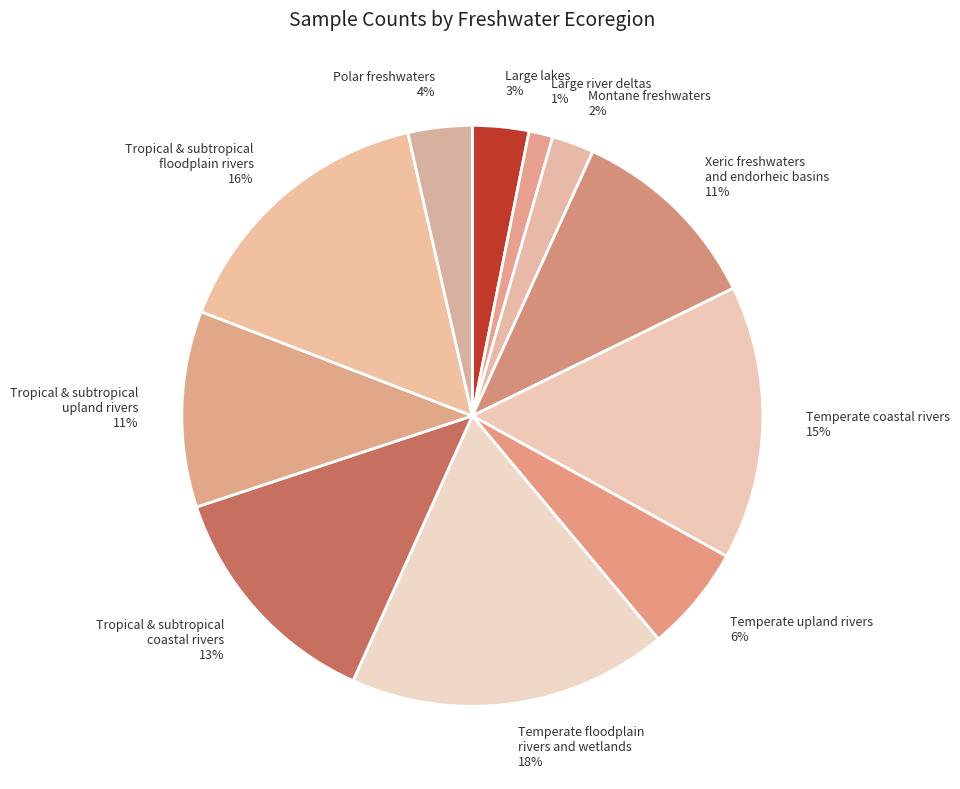

Which category has the biggest portion of the pie?

Temperate floodplain rivers and wetlands